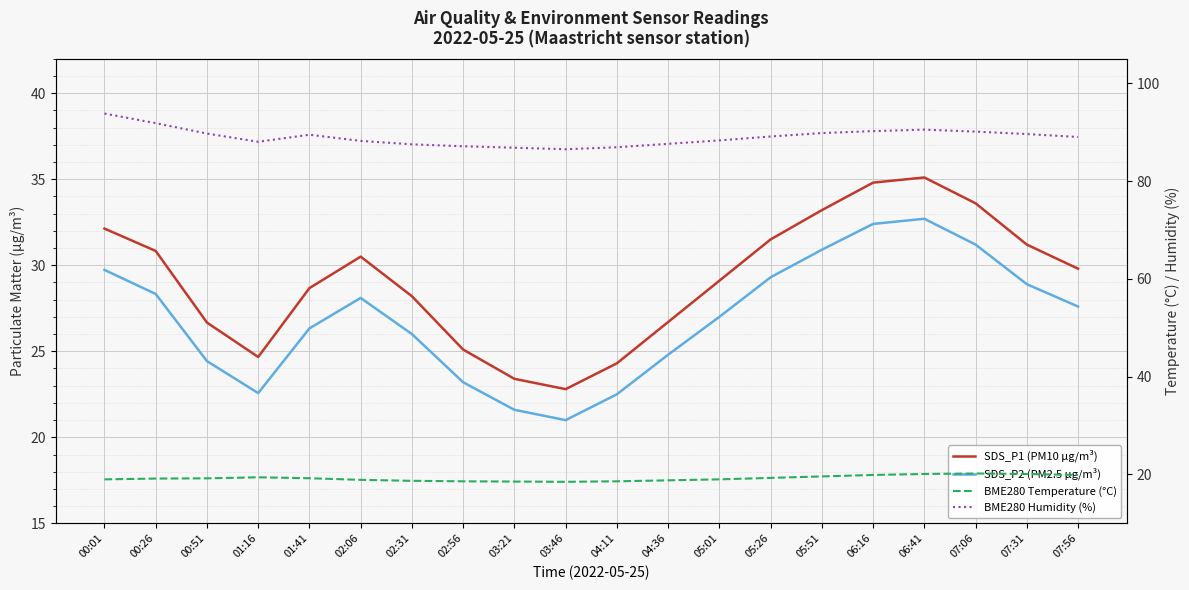

What is the lowest value of the BME280 Temperature (°C) series?

18.5